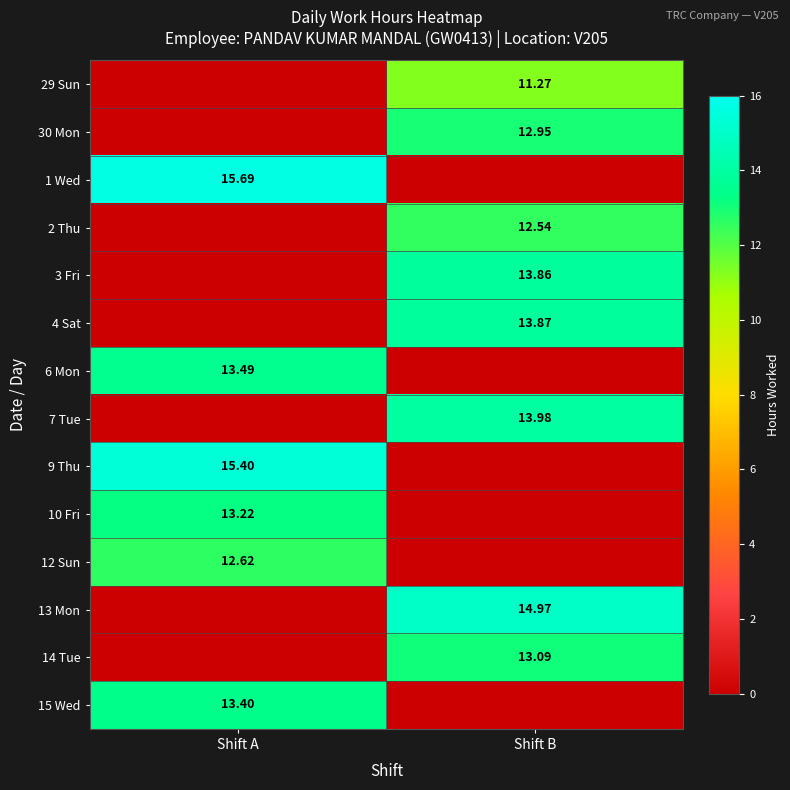

How many series are shown in this chart?

14